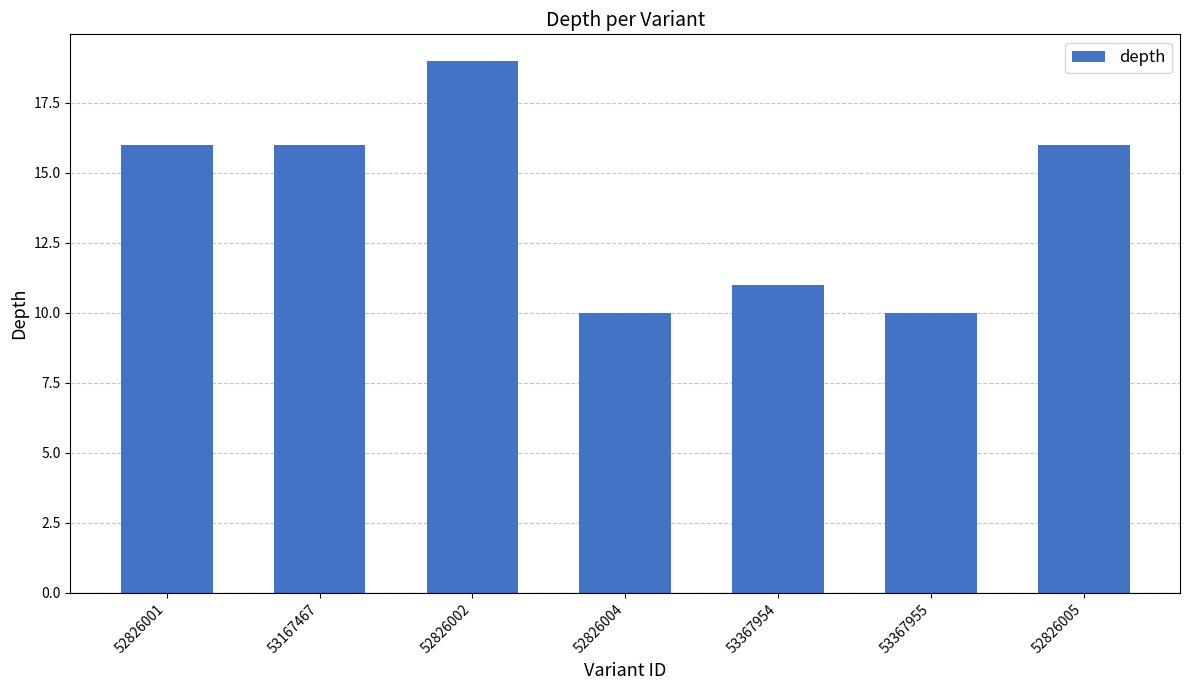

Is it true that the value at 52826005 is 16?

True